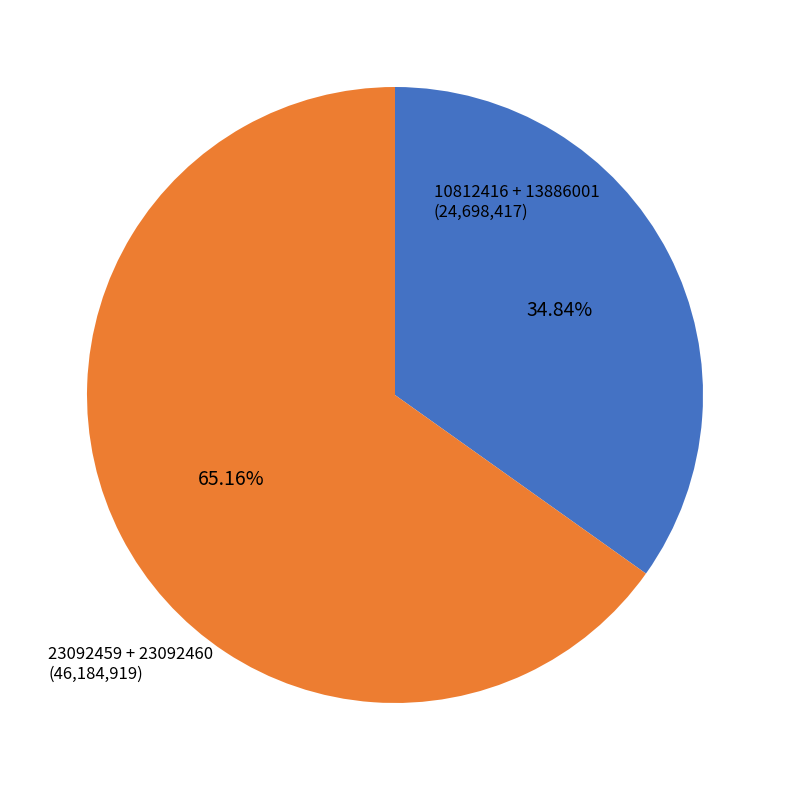

Does any single category account for the majority?

Yes